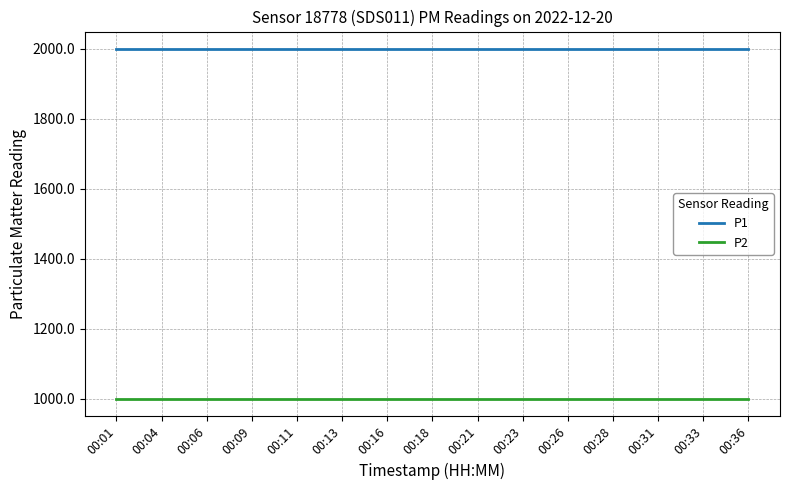

What is the maximum value shown in the chart?

1999.9